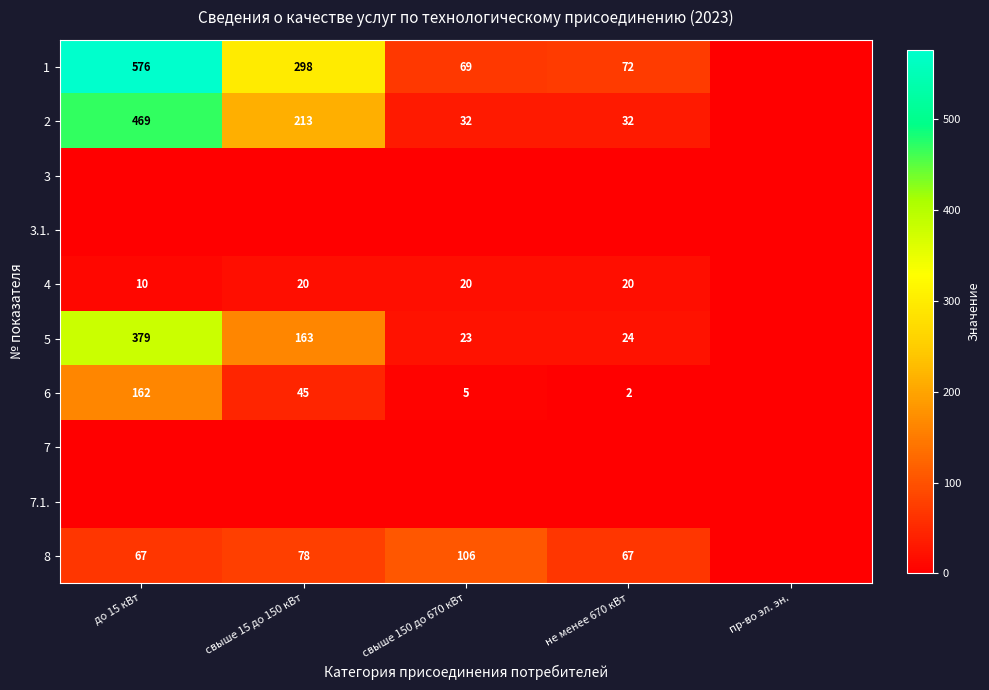

Is it true that 8 equals 187 at свыше 150 до 670 кВт?

False